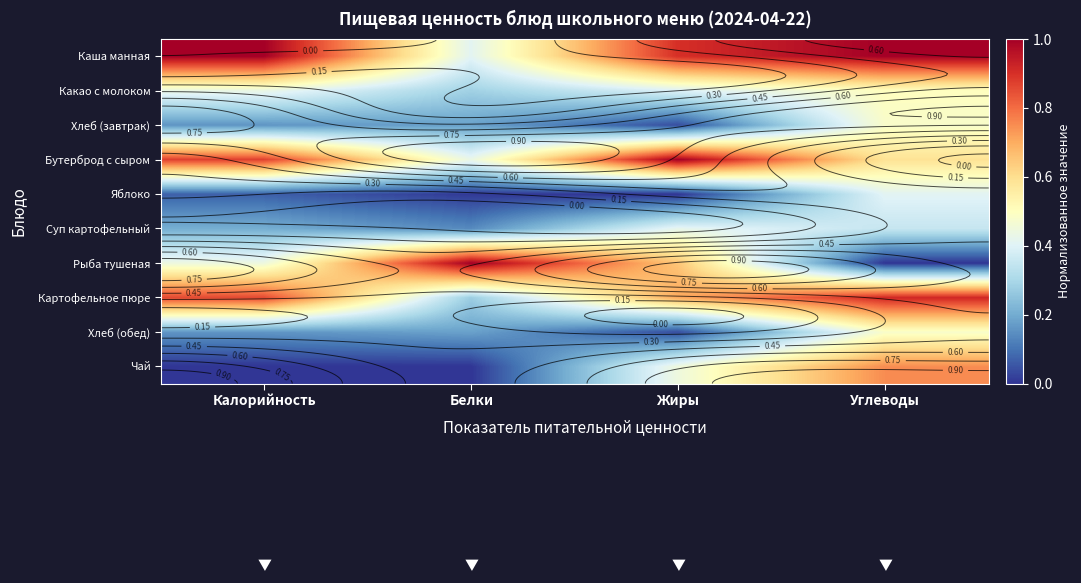

What is the difference between the maximum and minimum values in the Хлеб (обед) series?

0.4